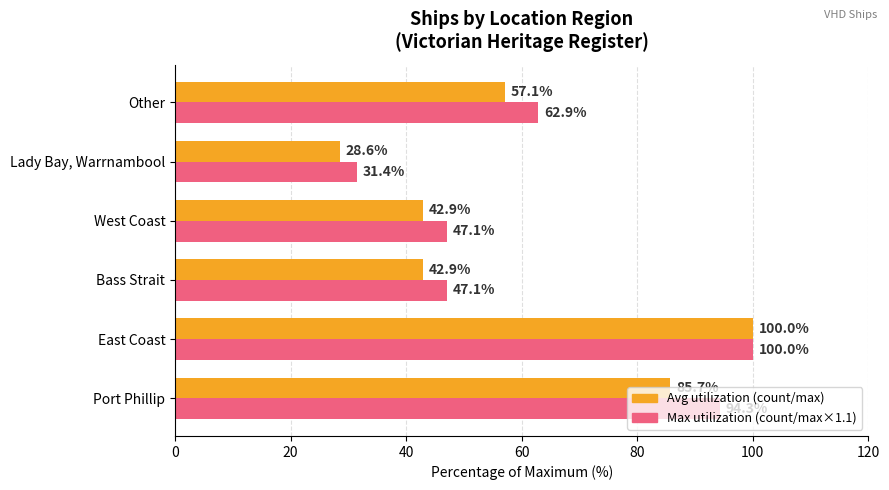

What is the greatest value displayed?

100.0